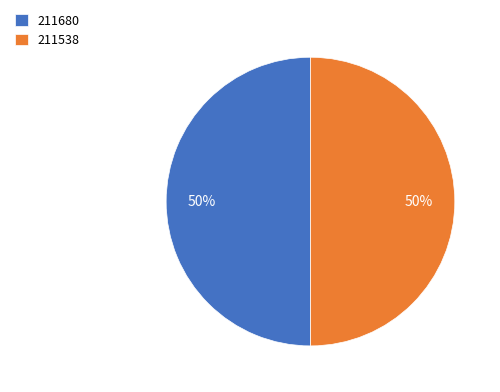

Is the sum of 211680 and 211538 greater than half?

Yes